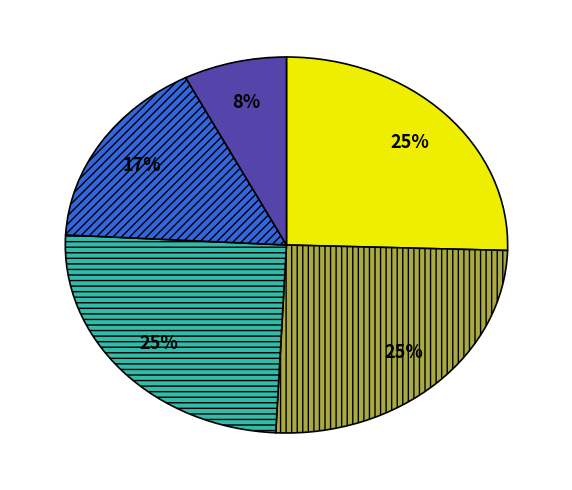

Is there a majority slice in this chart?

No